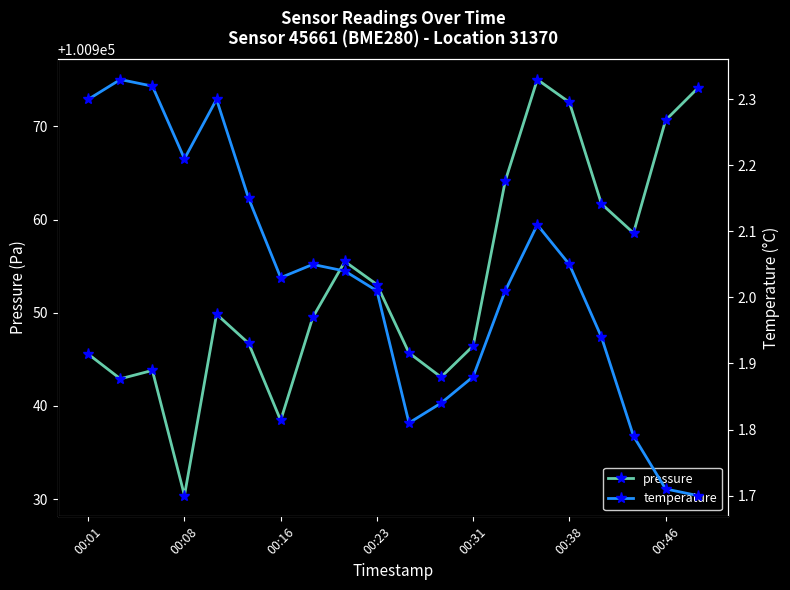

True or false: pressure and temperature intersect in this chart.

False